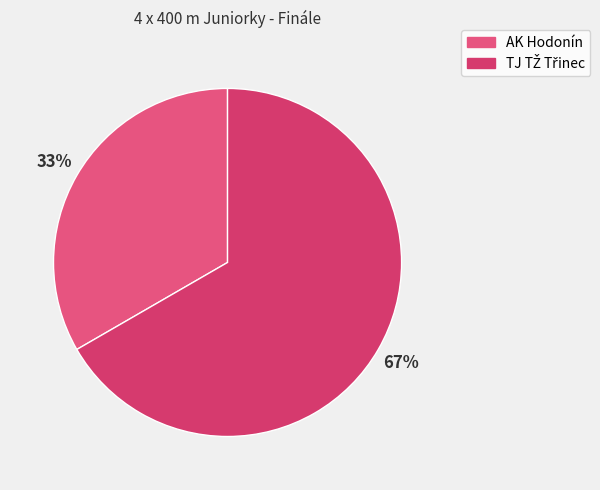

Which slice is the smallest?

AK Hodonín